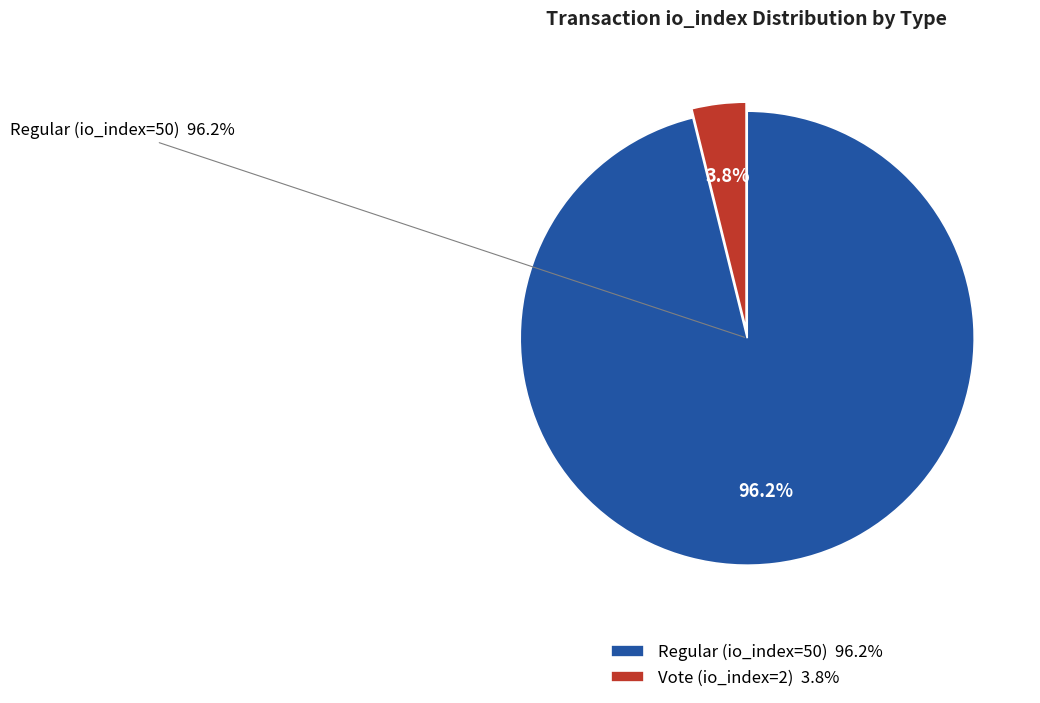

To the nearest percent, what is the difference between the Regular (io_index=50) and Vote (io_index=2) slice percentages?

92%